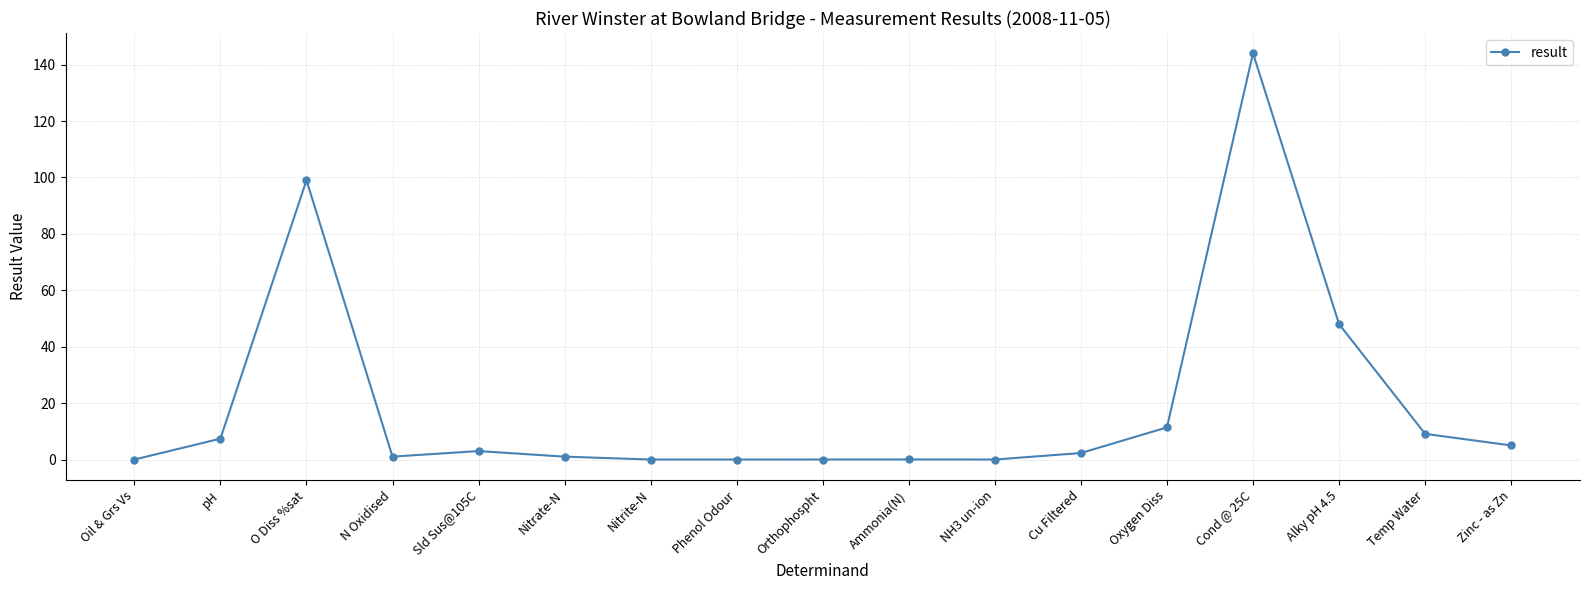

Is it true that the value at Cond @ 25C is 71.1?

False